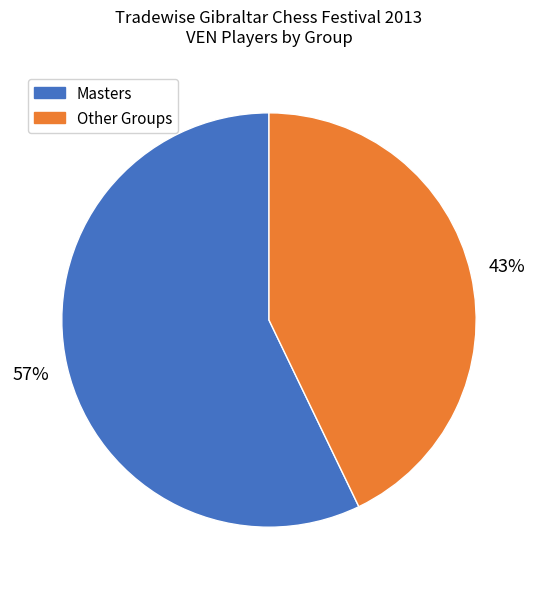

Is there any slice that represents more than half of the pie?

Yes